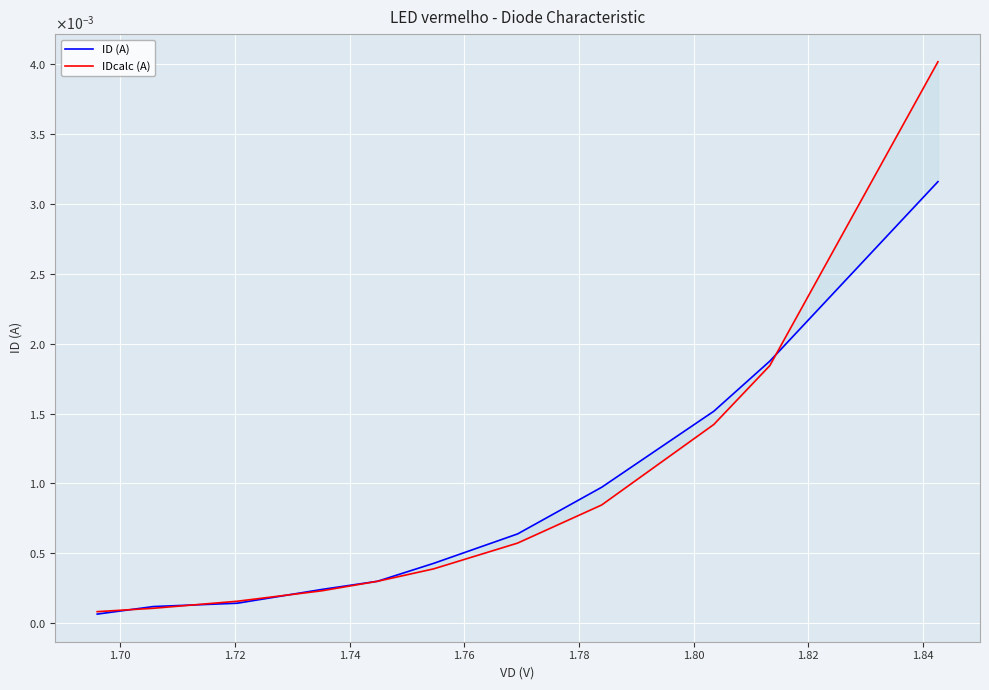

Which series changed the most between 1.78 and 1.80?

ID (A)